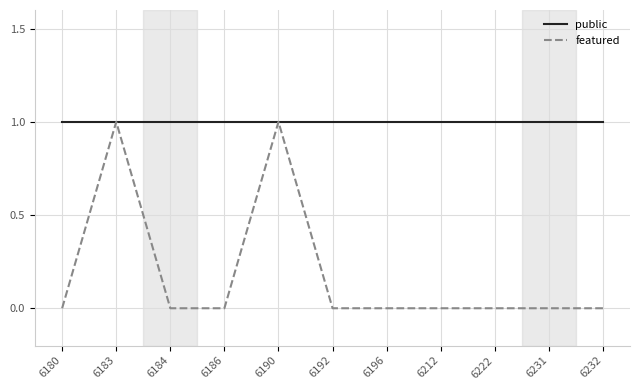

Does the chart display data point markers on the line(s)?

No